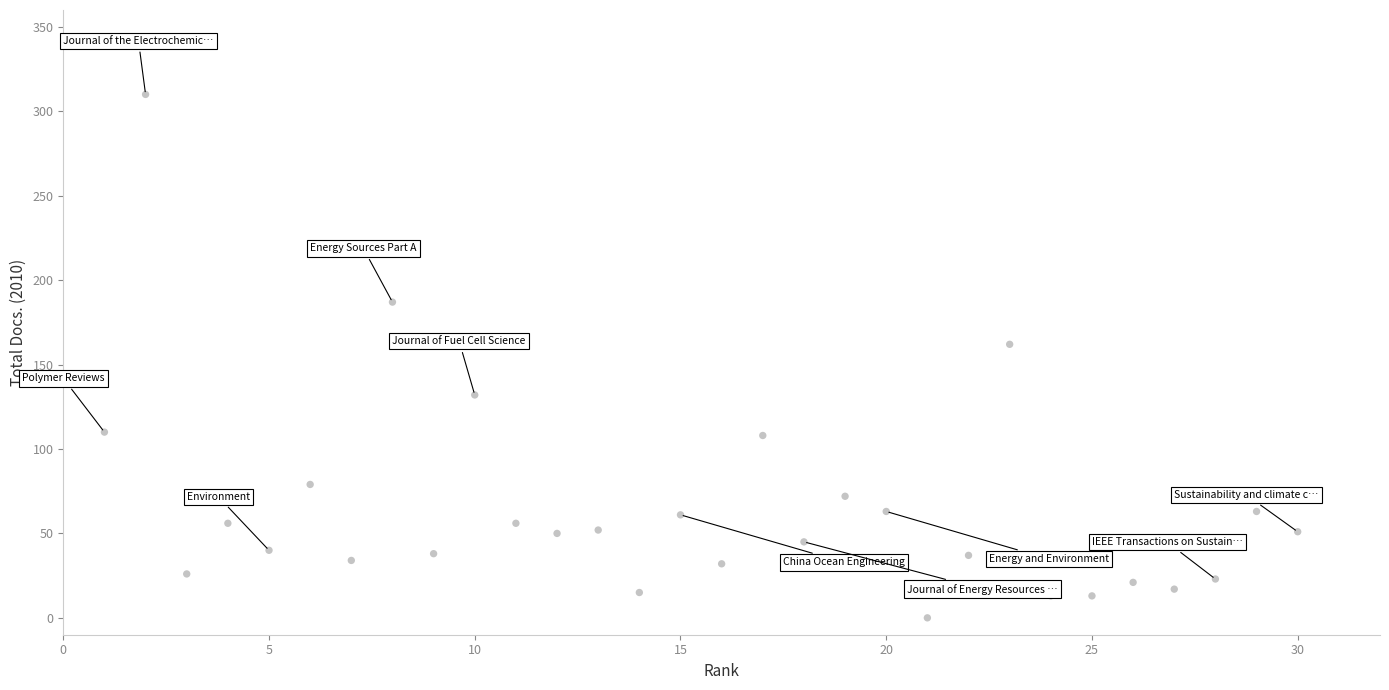

What is the range of Y values (max minus min)?

310